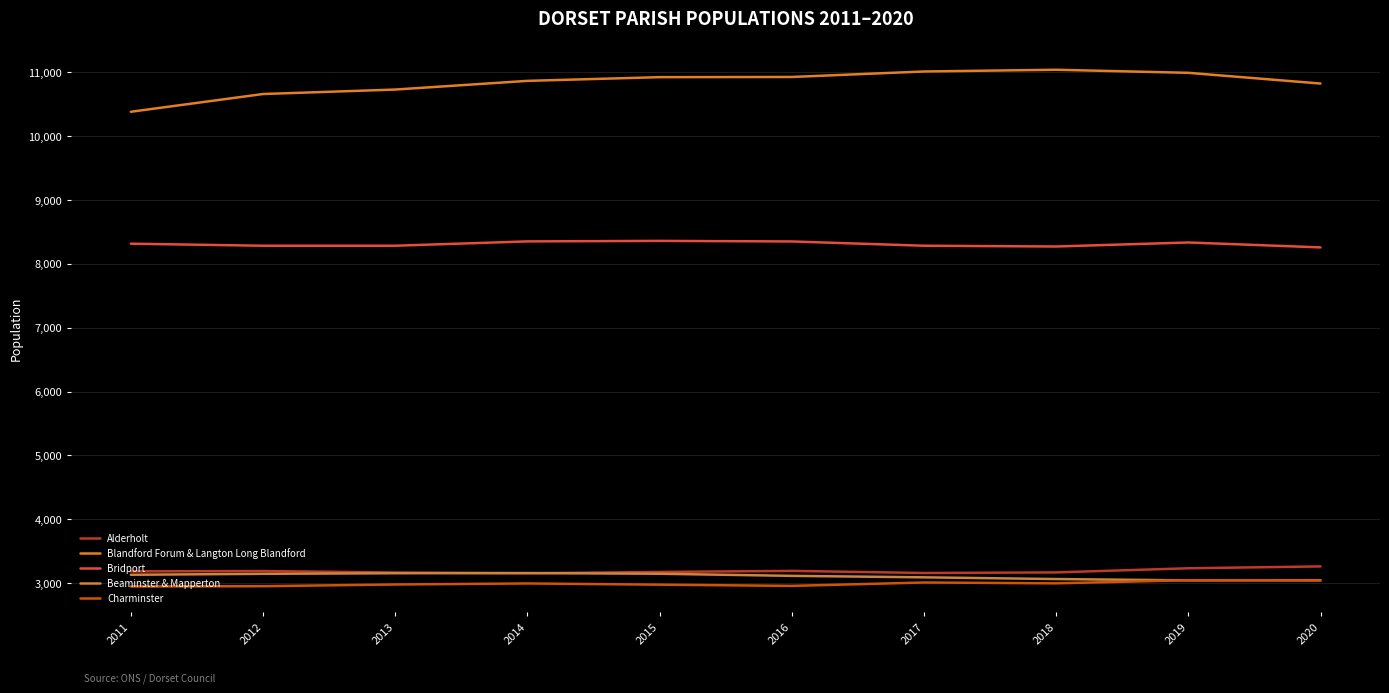

How many lines are shown in the chart?

5